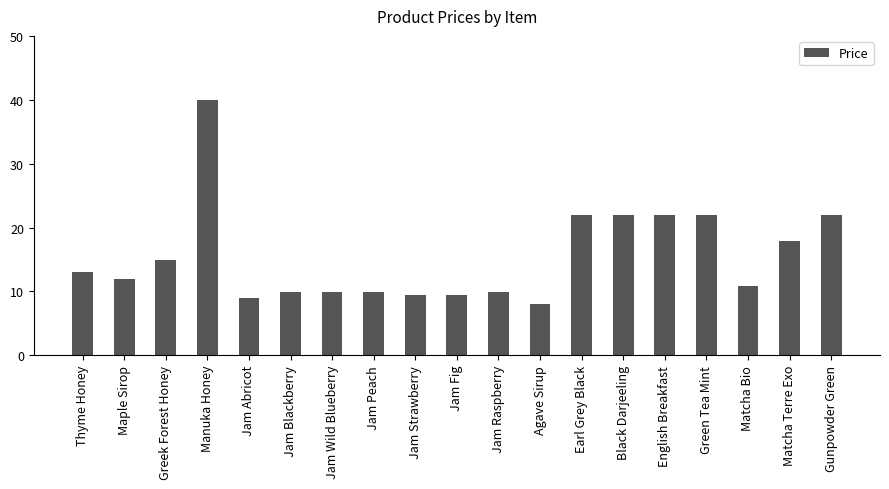

Is it true that the value at Jam Raspberry is 9.9?

True